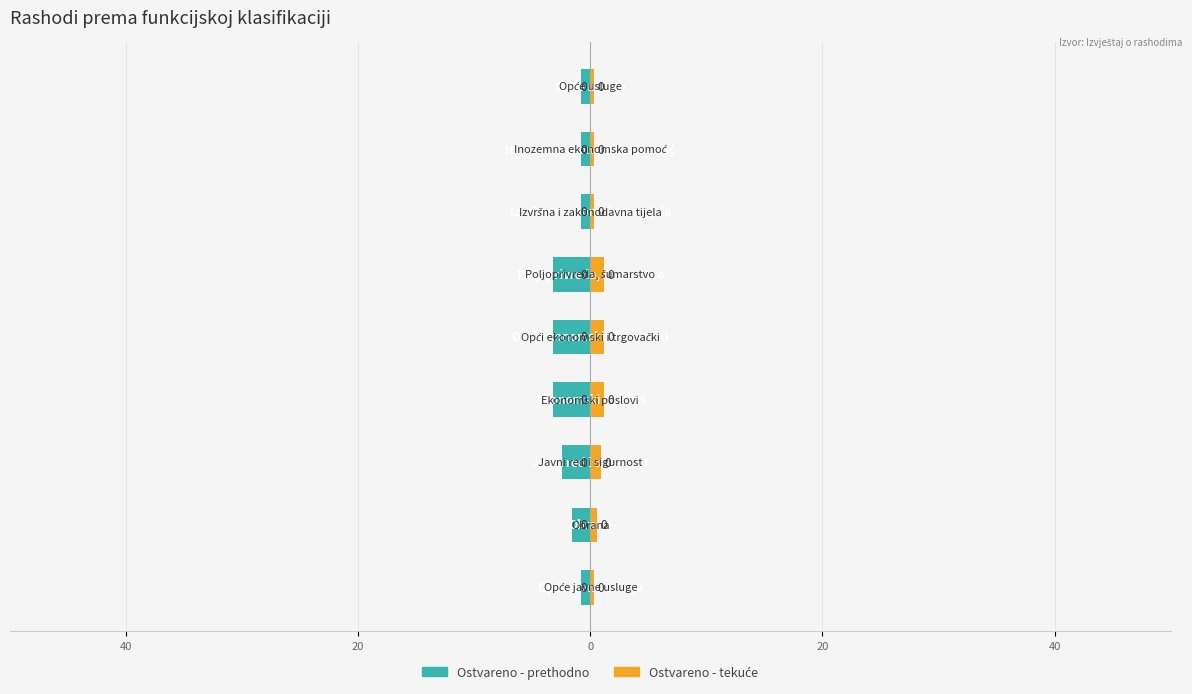

The Ostvareno - tekuće series shows 0.6 at 0. True or false?

False